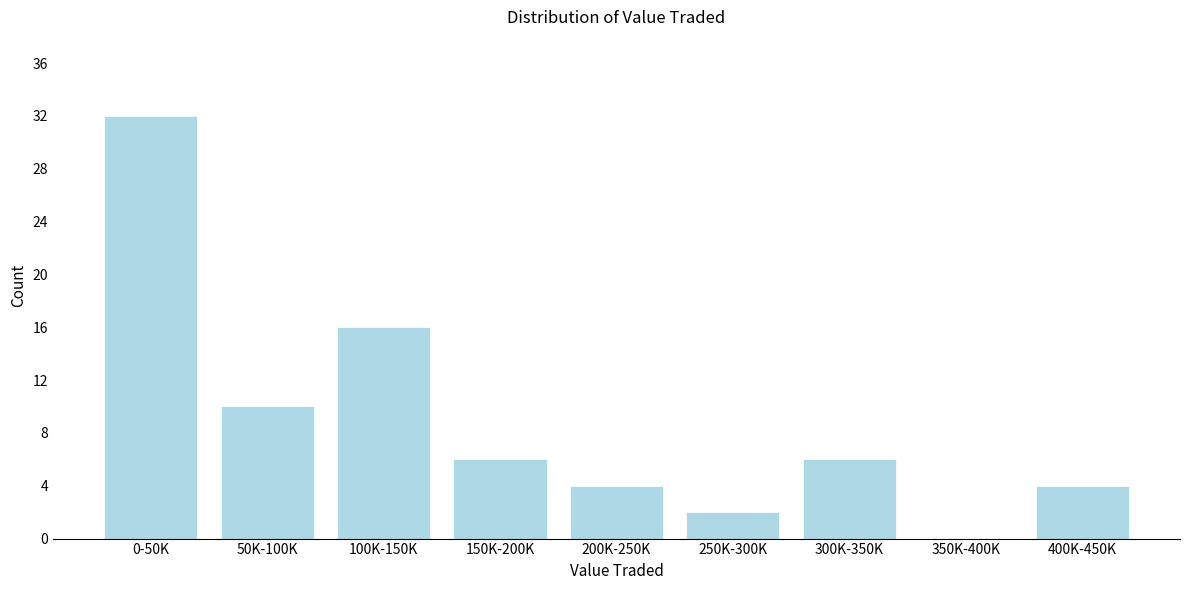

Reading left to right, what are all the values shown in this chart?

0-50K=32	50K-100K=10	100K-150K=16	150K-200K=6	200K-250K=4	250K-300K=2	300K-350K=6	350K-400K=0	400K-450K=4